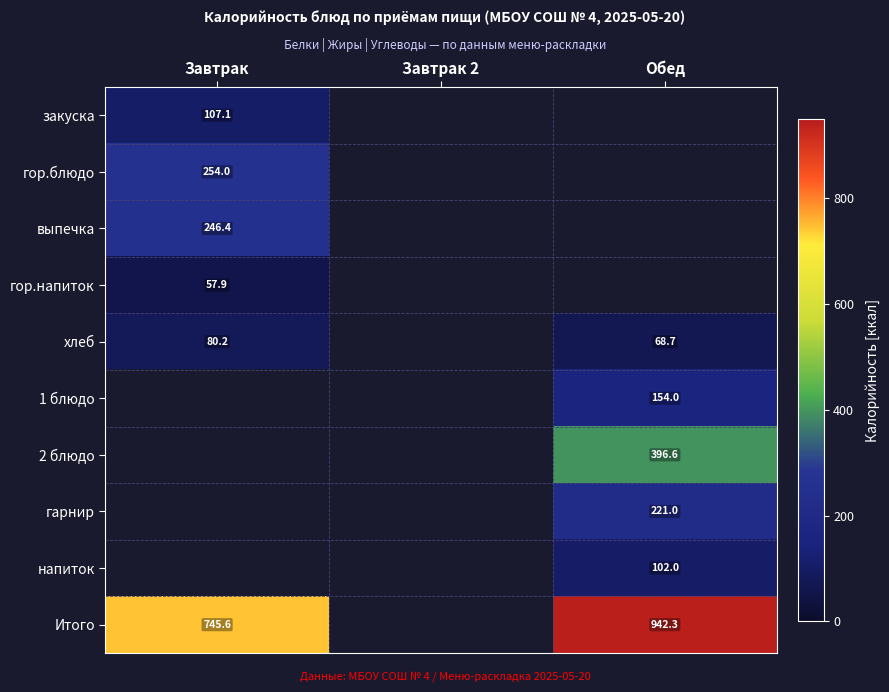

The гарнир series shows 221.0 at Обед. True or false?

True